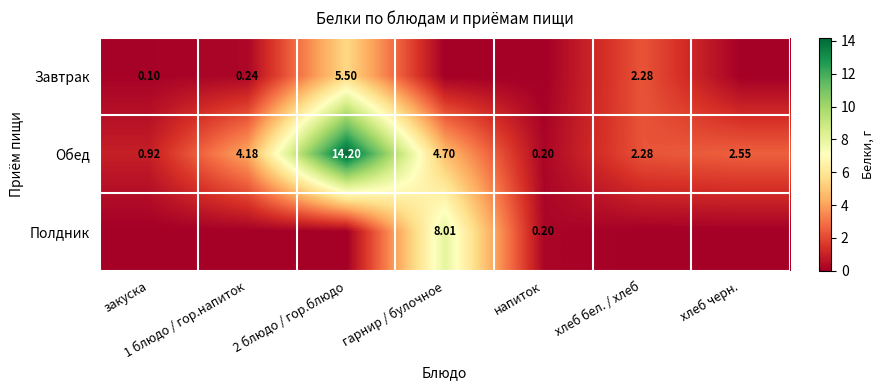

What is the difference between the highest and lowest values at хлеб черн.?

2.5